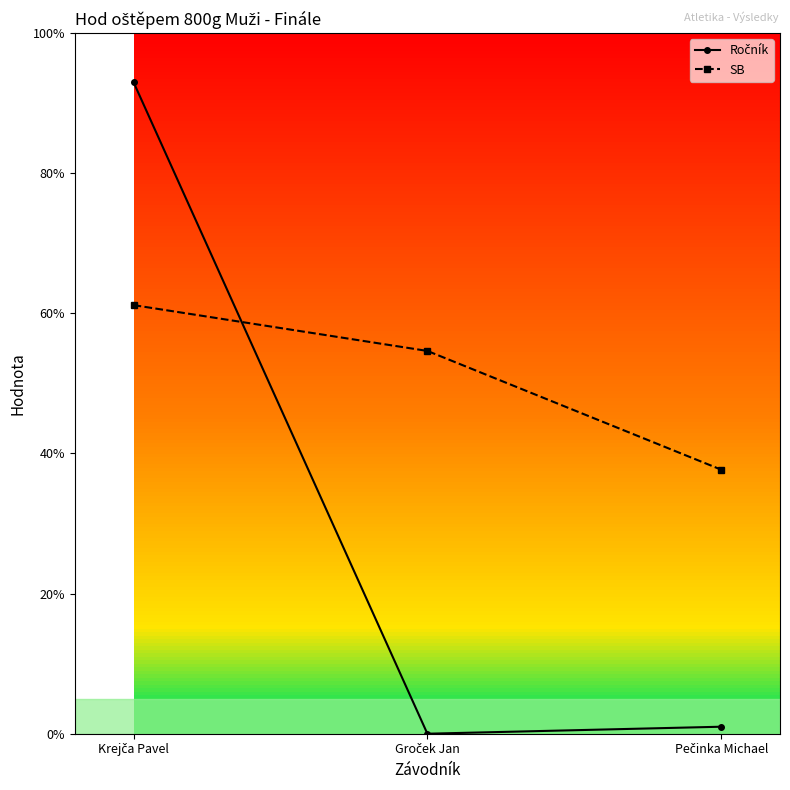

What is the difference between the maximum and minimum values in the SB series?

23.5